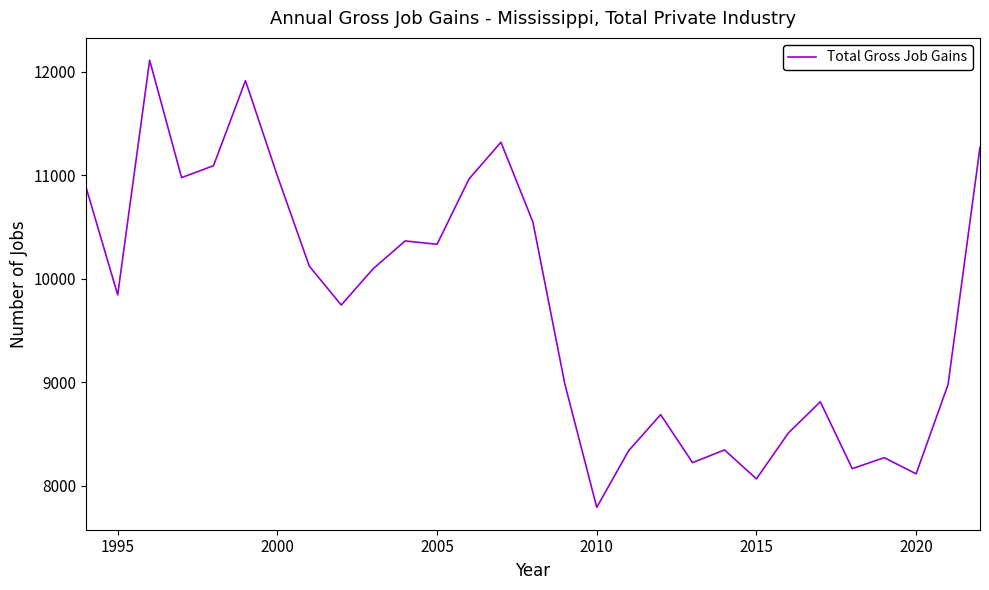

What is the difference between the maximum and minimum values?

4320